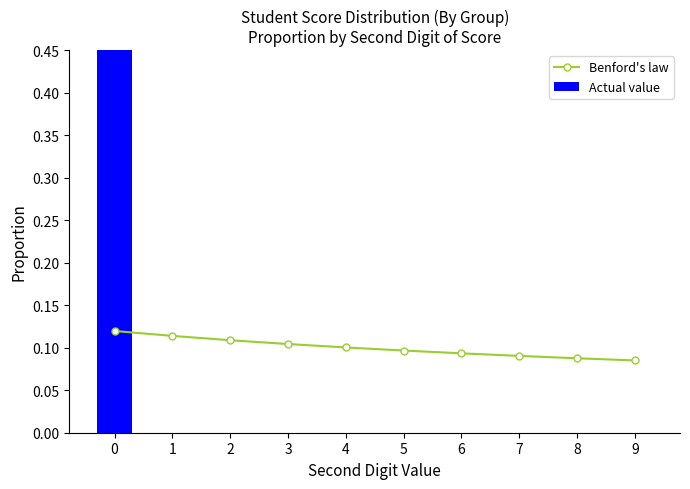

What is the difference between the maximum and minimum values in the Actual value series?

1.0